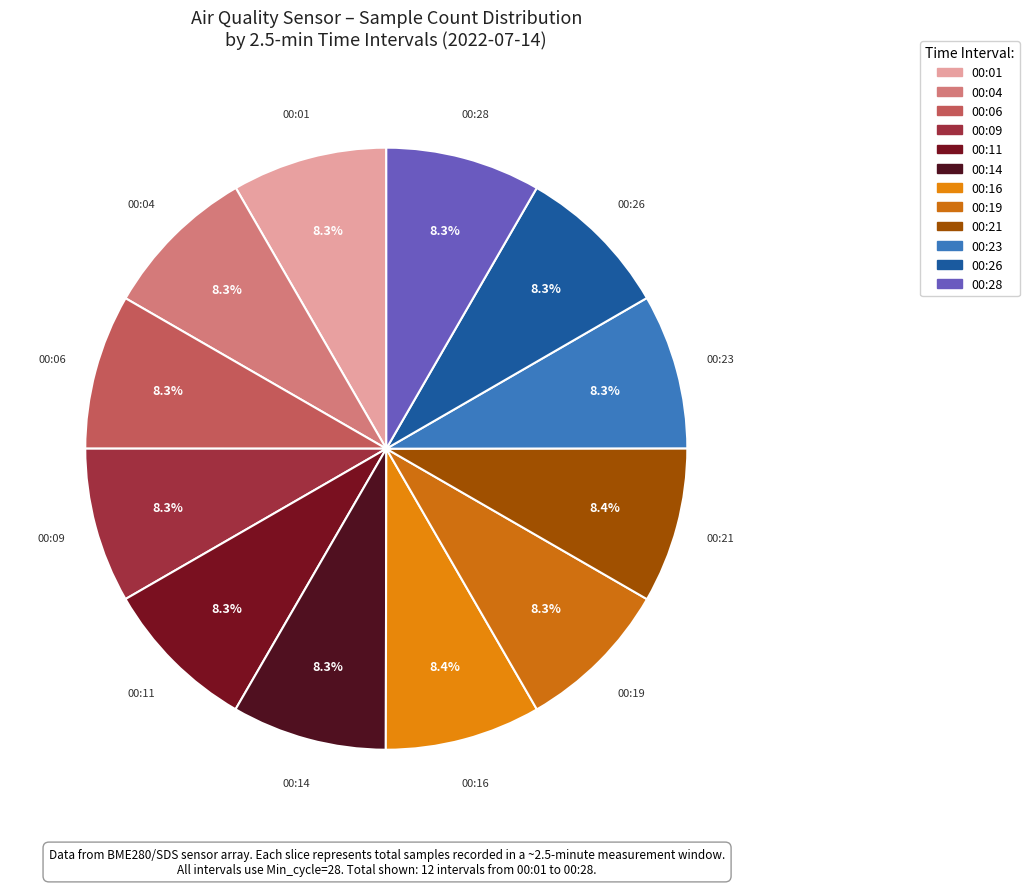

What portion of the pie excludes 00:16?

91.6%